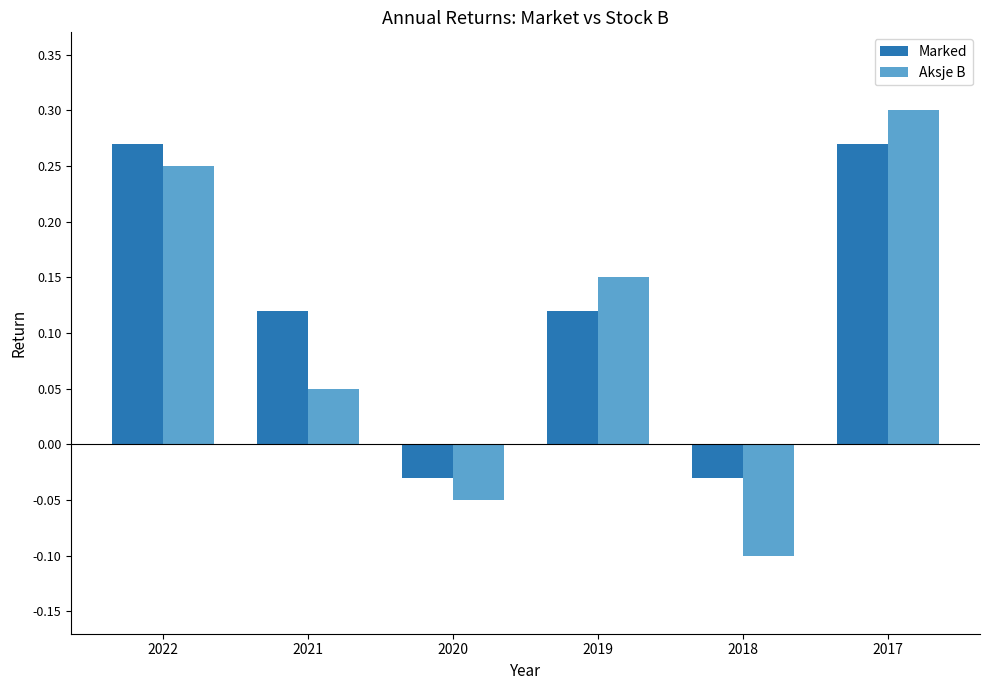

Which series has the widest spread of values?

Aksje B